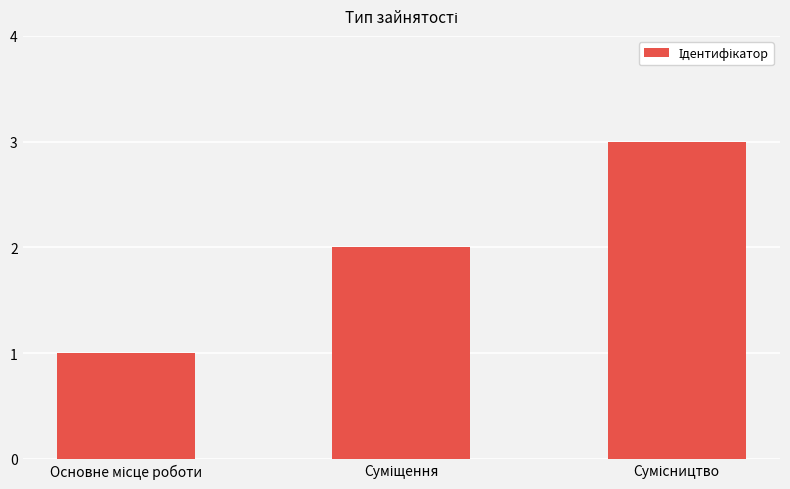

What is the sum of all values?

6